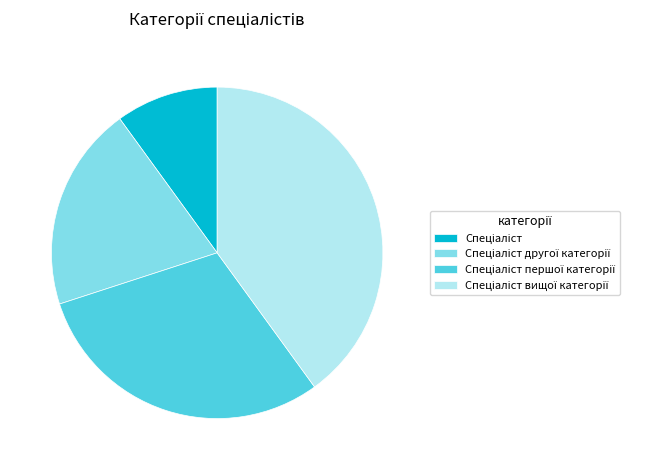

Does any single category account for the majority?

No